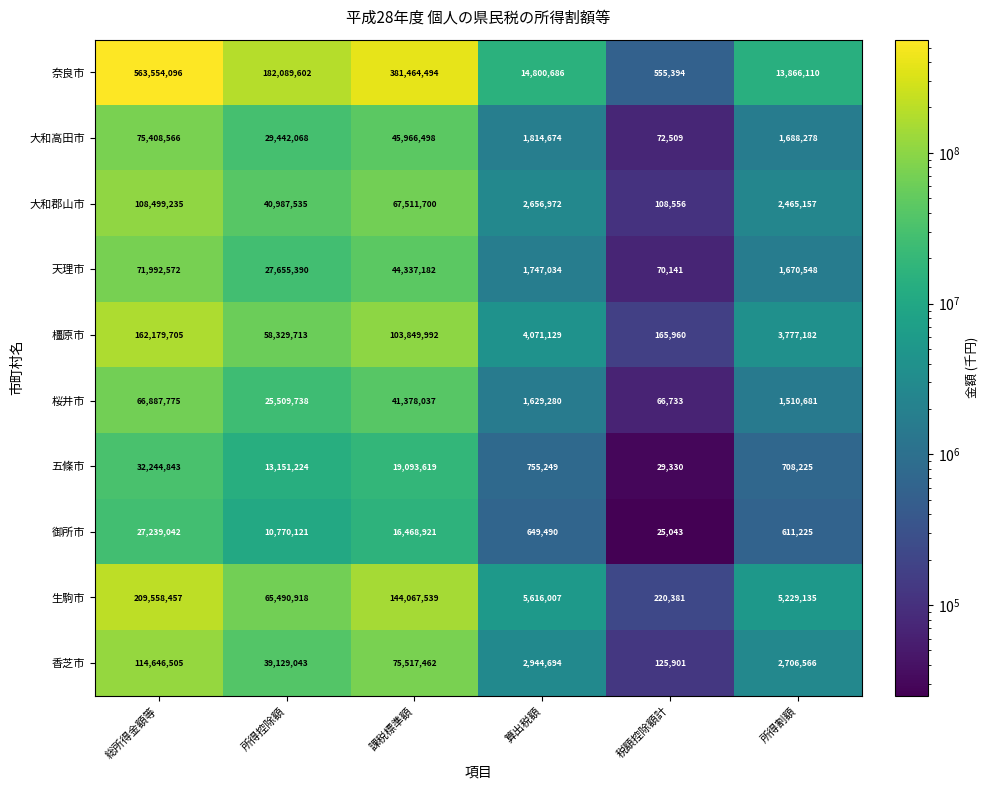

What is the difference between the highest and lowest values at 所得割額?

13254885